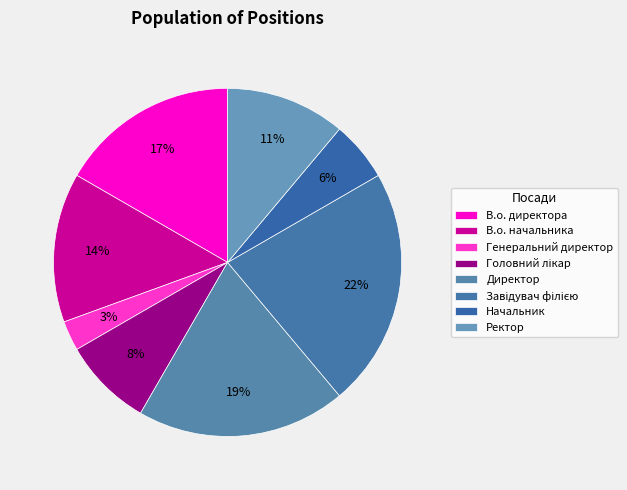

To the nearest percent, what is the difference between the largest and smallest slice percentages?

19%